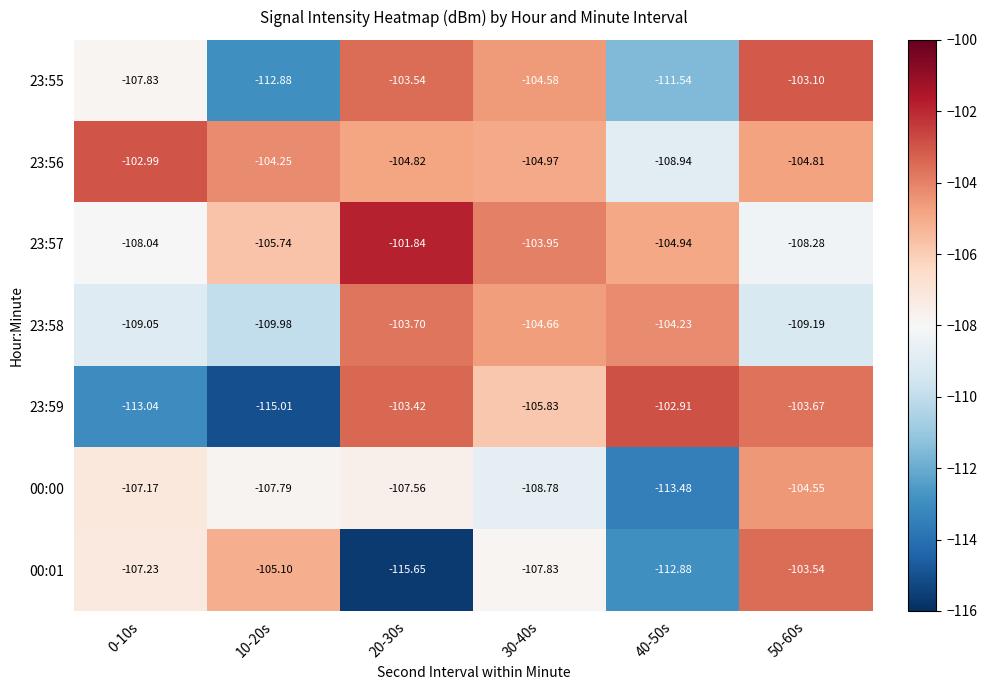

Is the value of 23:55 at 30-40s greater than the value of 23:59 at 0-10s?

Yes